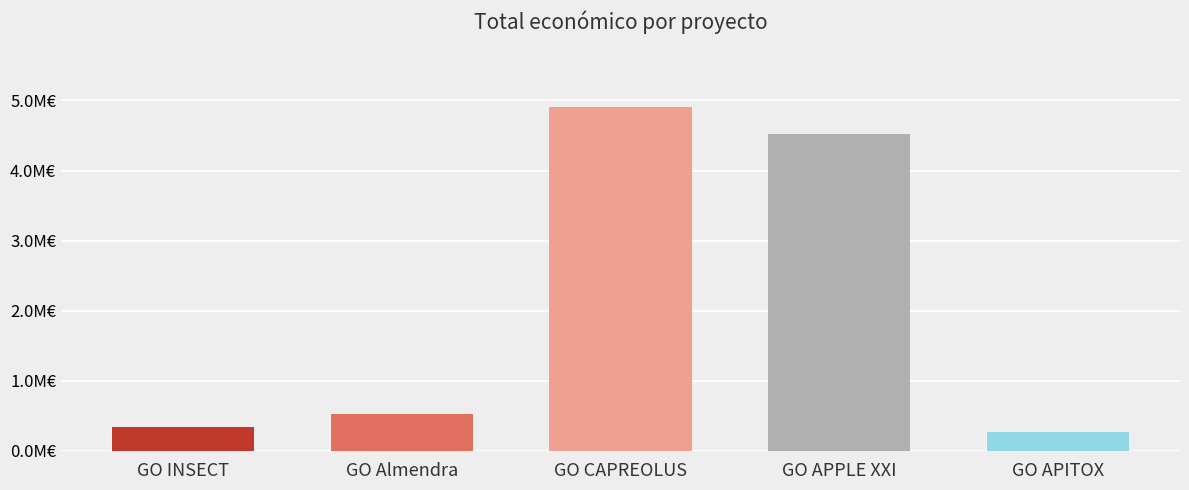

Are the bars horizontal?

No